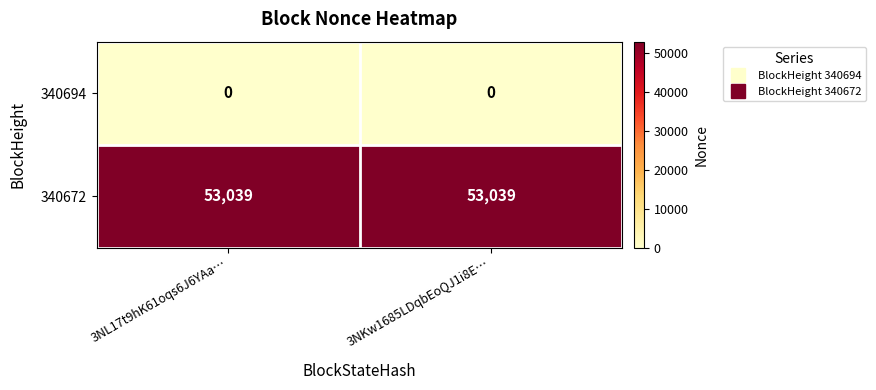

What is the maximum value for 340672?

53039